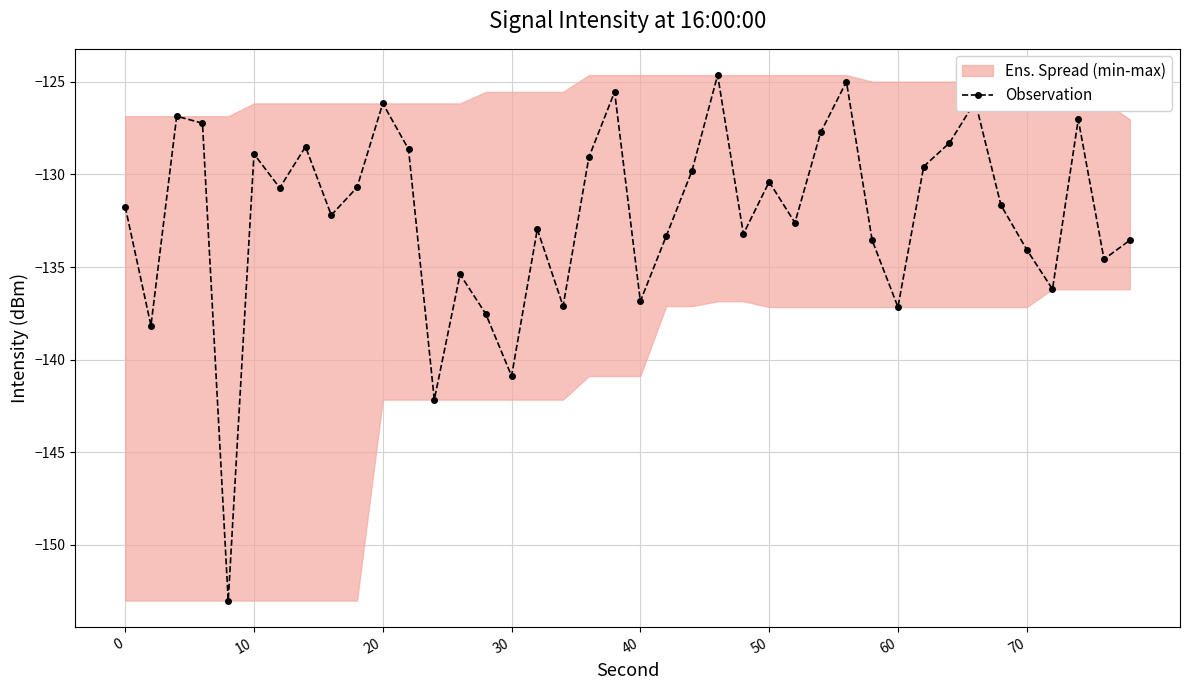

True or false: the data shows -186.9 at 18.

False